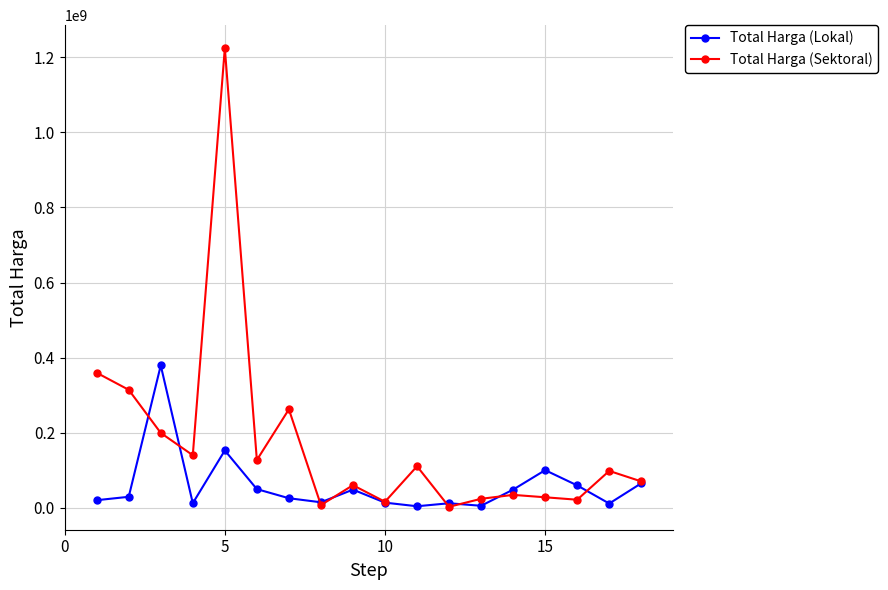

True or false: Total Harga (Lokal) has more than 0 interior local peaks.

True